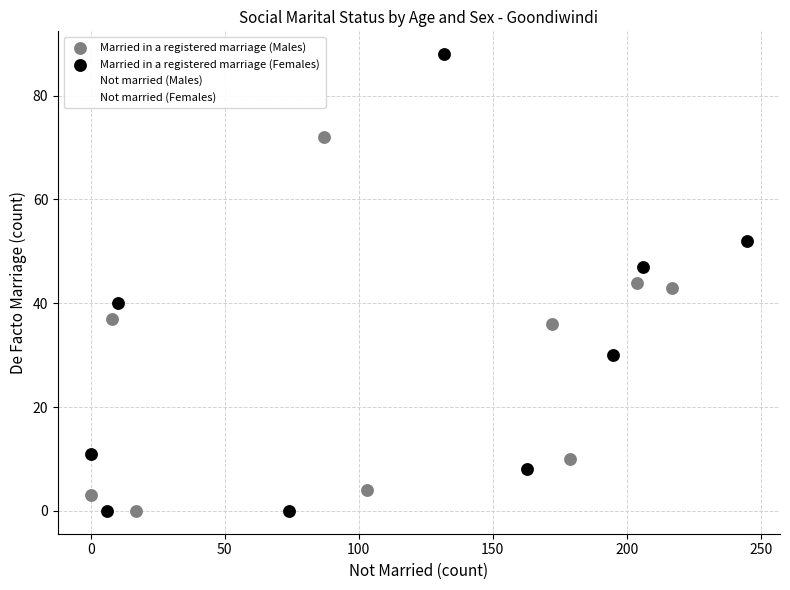

What are all the series names shown in the legend?

Married in a registered marriage (Males), Married in a registered marriage (Females), Not married (Males), Not married (Females)